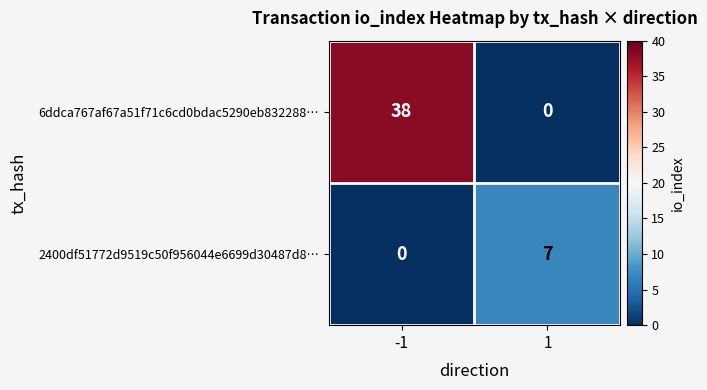

What is the total value across all series at -1?

38